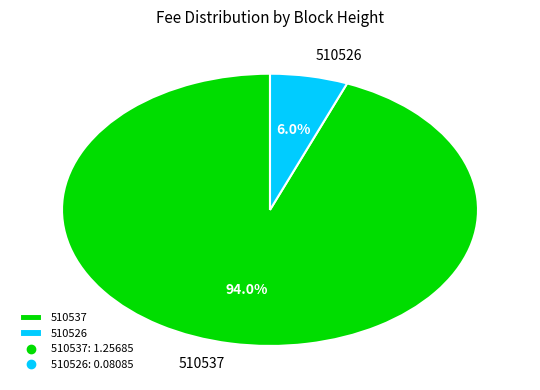

Is it true that 510537 is 94% of the pie?

True